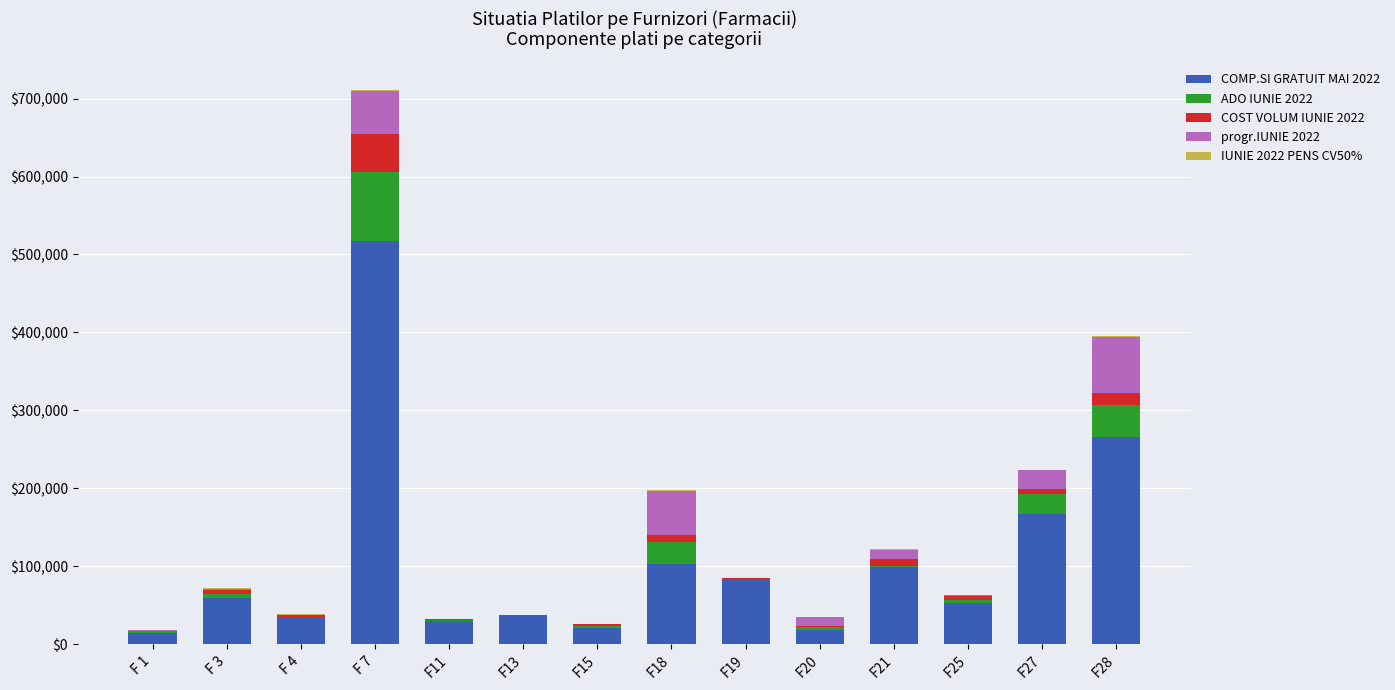

Which category has the highest value in the COMP.SI GRATUIT MAI 2022 series?

F 7